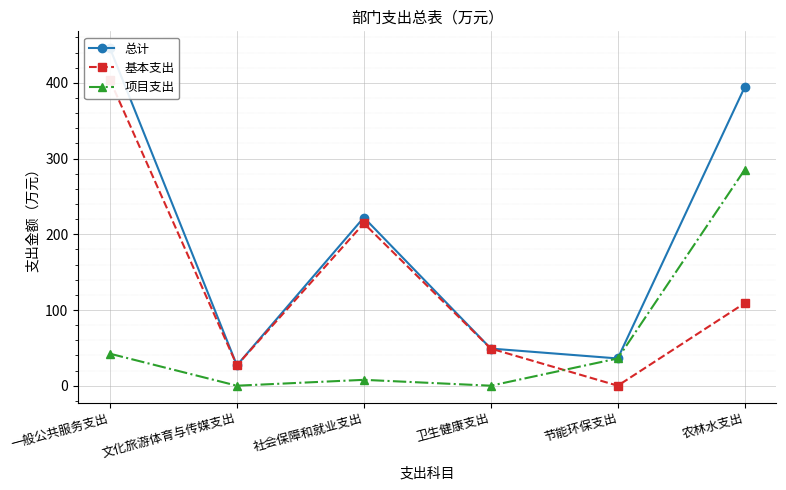

True or false: 基本支出 has a value of 0.0 at 节能环保支出.

True